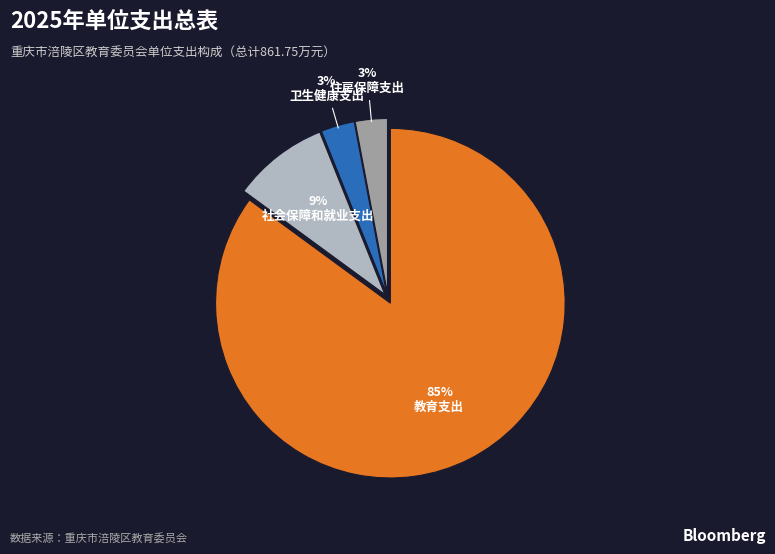

True or false: 住房保障支出 accounts for 3% of the total.

True